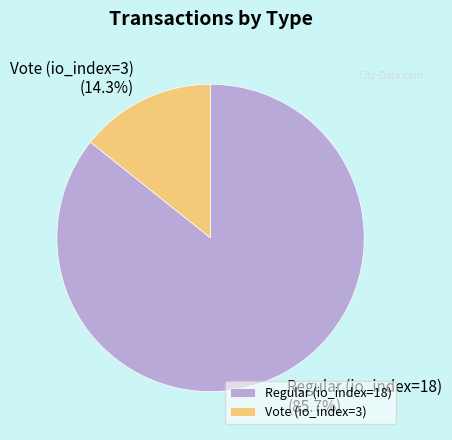

What is the largest slice in the pie chart?

Regular (io_index=18)